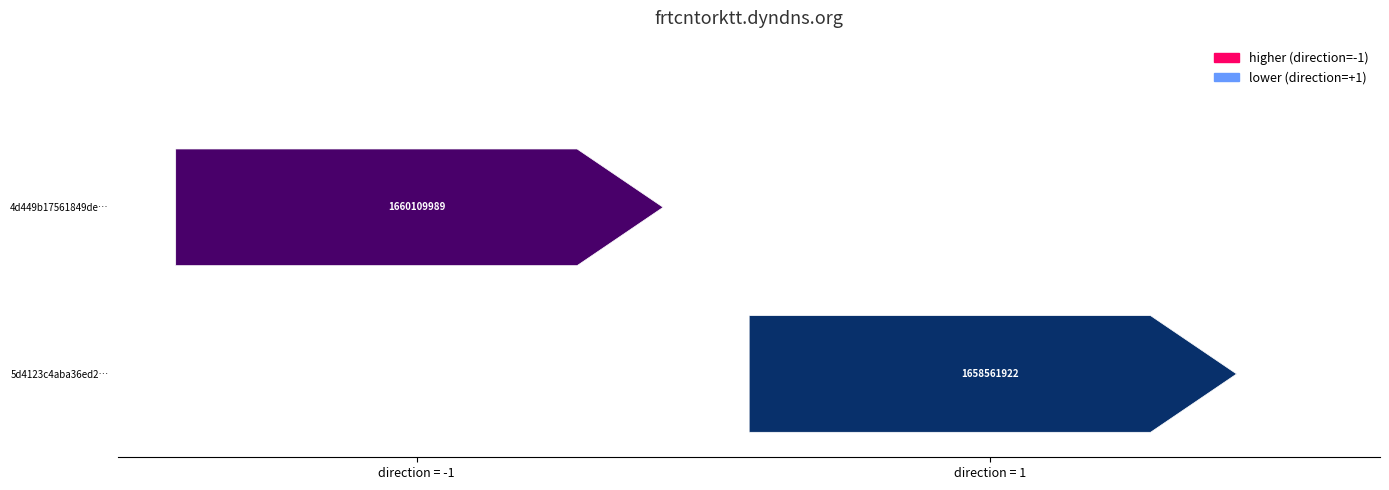

How many series are shown in this chart?

2